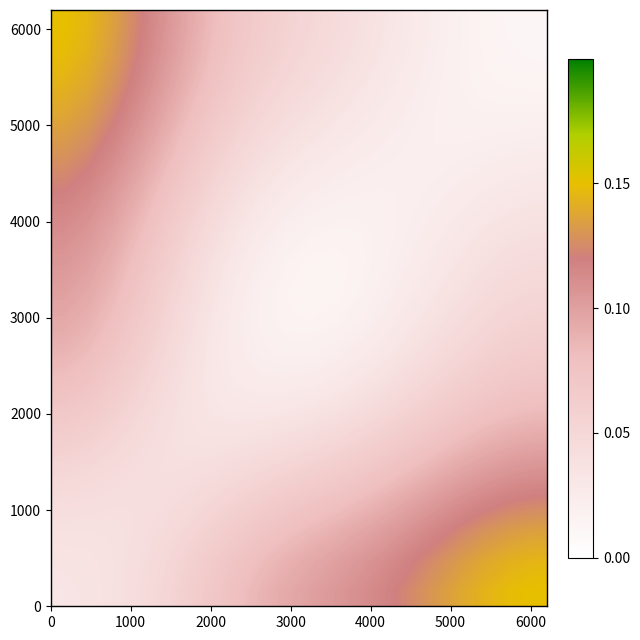

At how many categories does at least one series exceed 0?

20